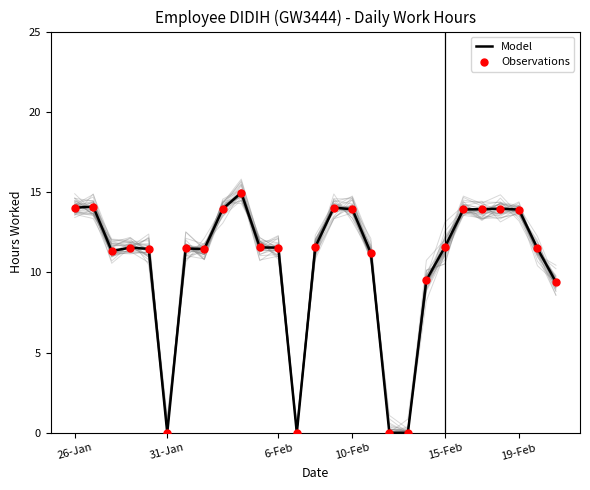

At how many categories does at least one series exceed 6?

23